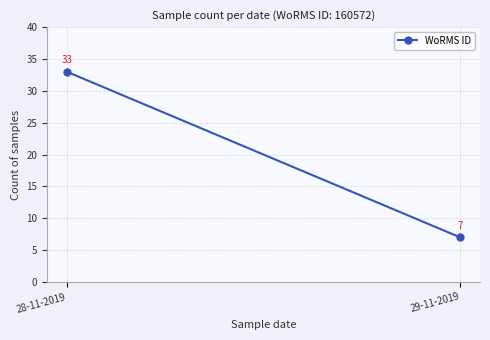

Which has a higher value, 29-11-2019 or 28-11-2019?

28-11-2019